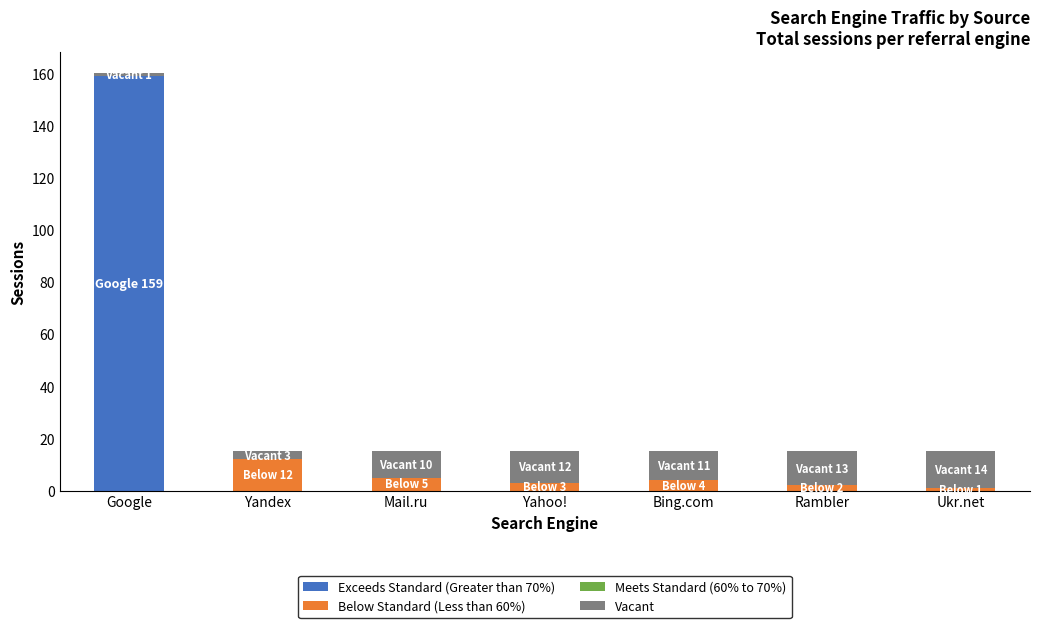

How many distinct data groups are displayed?

3